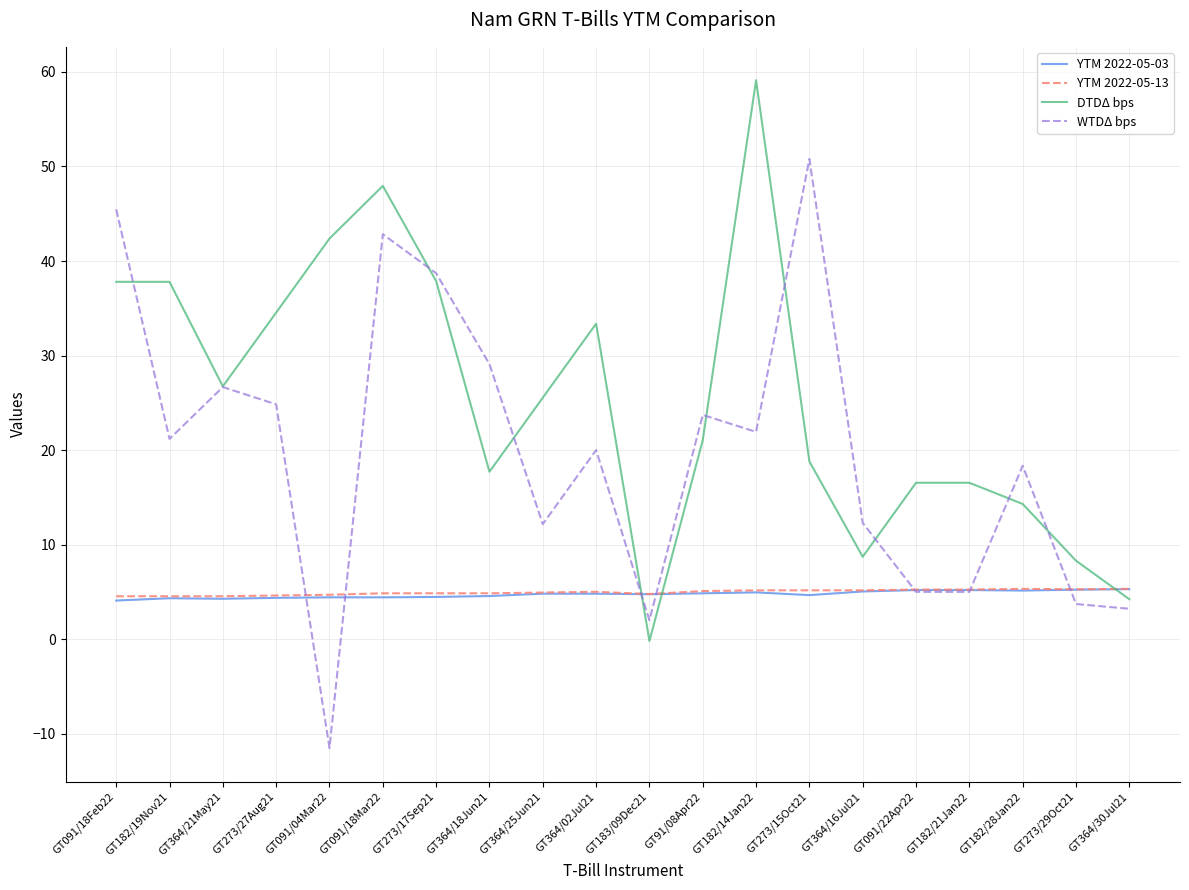

How many lines are shown in the chart?

4